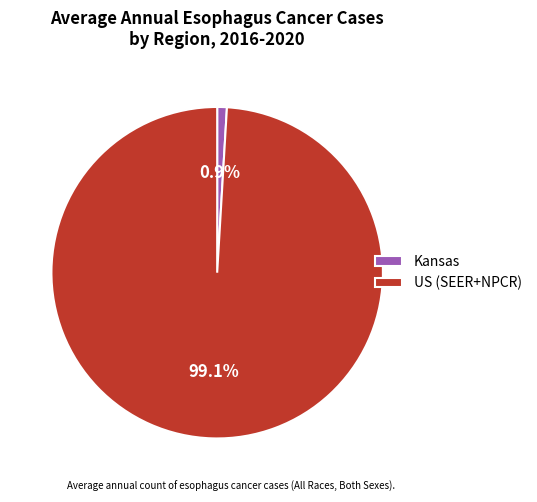

Which has a higher value, Kansas or US (SEER+NPCR)?

US (SEER+NPCR)